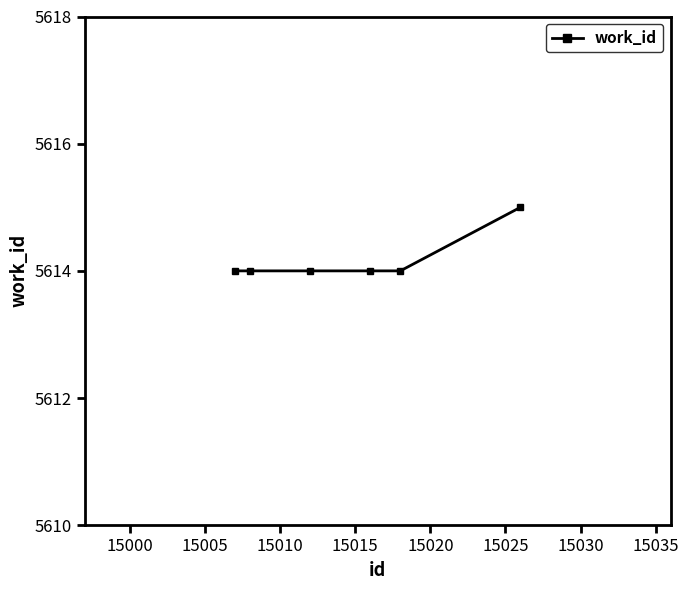

How many series are shown in this chart?

1